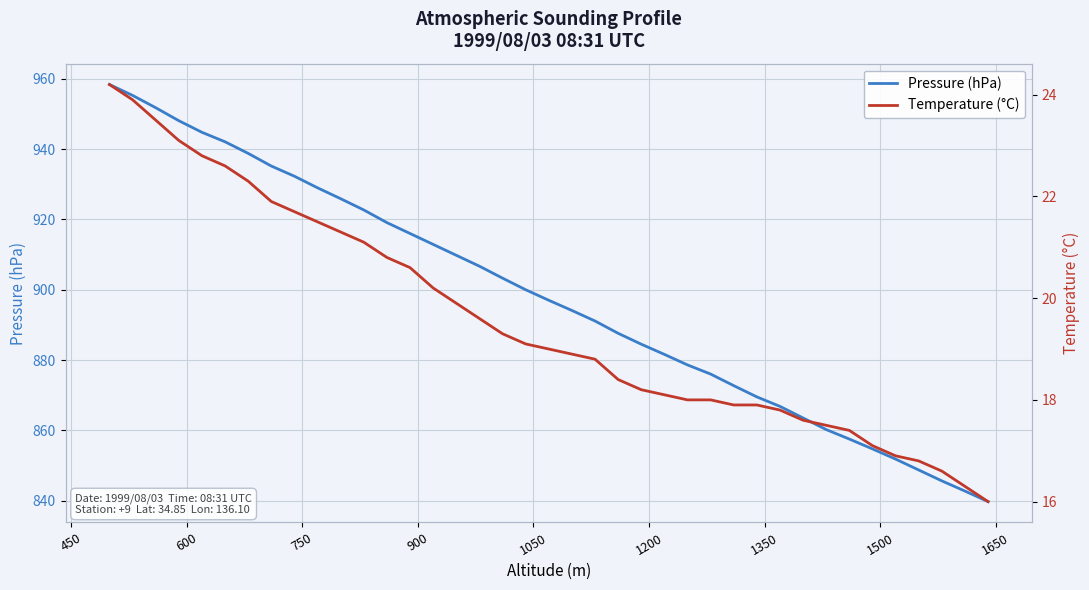

True or false: Temperature (°C) and Pressure (hPa) intersect in this chart.

False